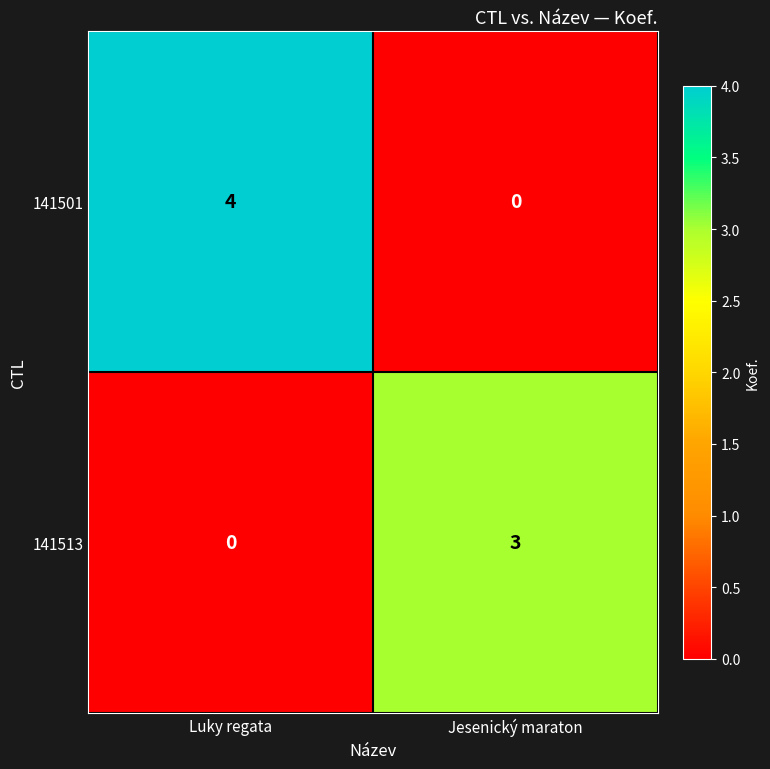

Which series has the largest total across all categories?

141501